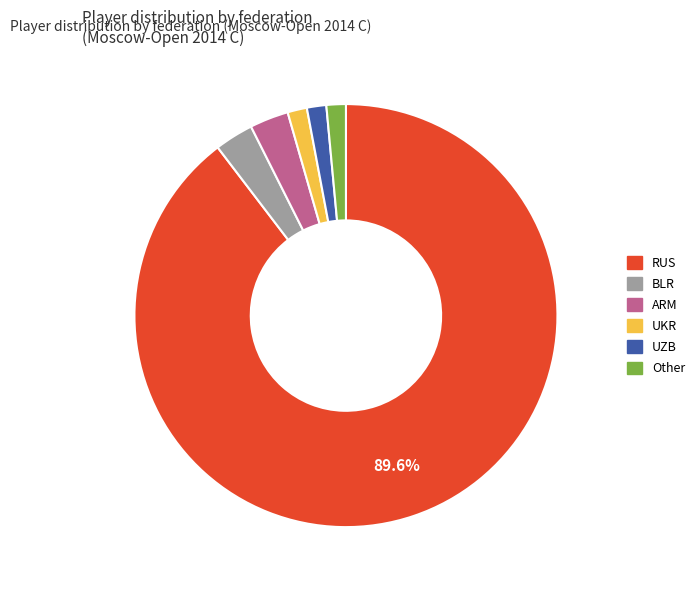

How many slices are in this pie chart?

6